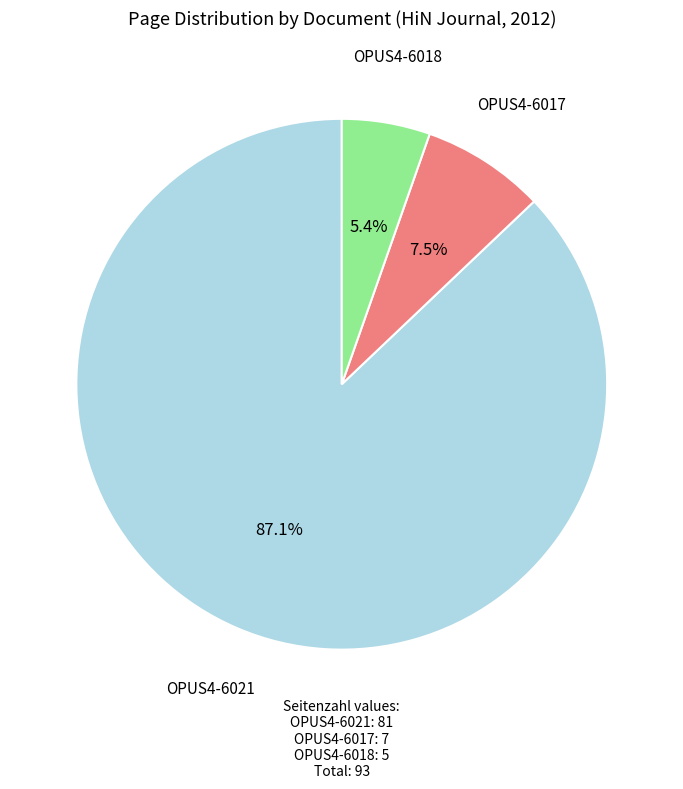

Count the number of slices in the pie.

3